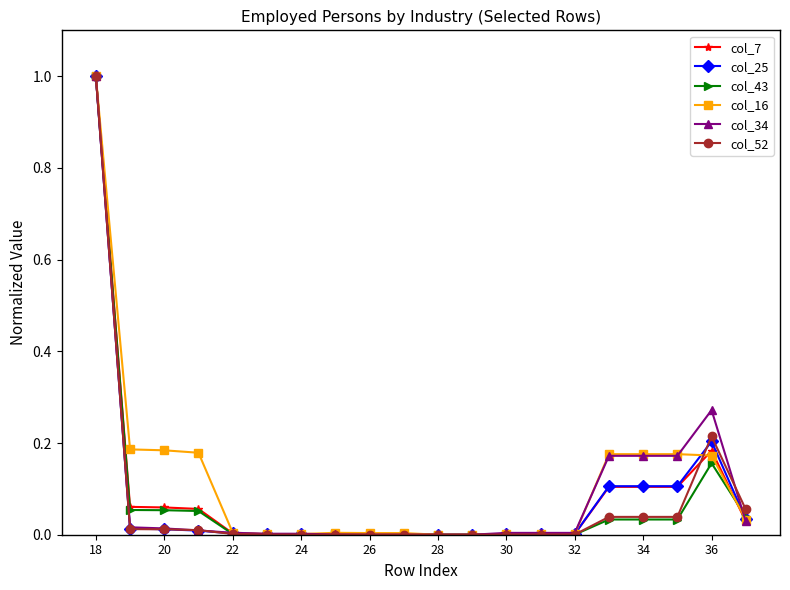

True or false: col_43 has more than 0 points higher than both neighbors.

True